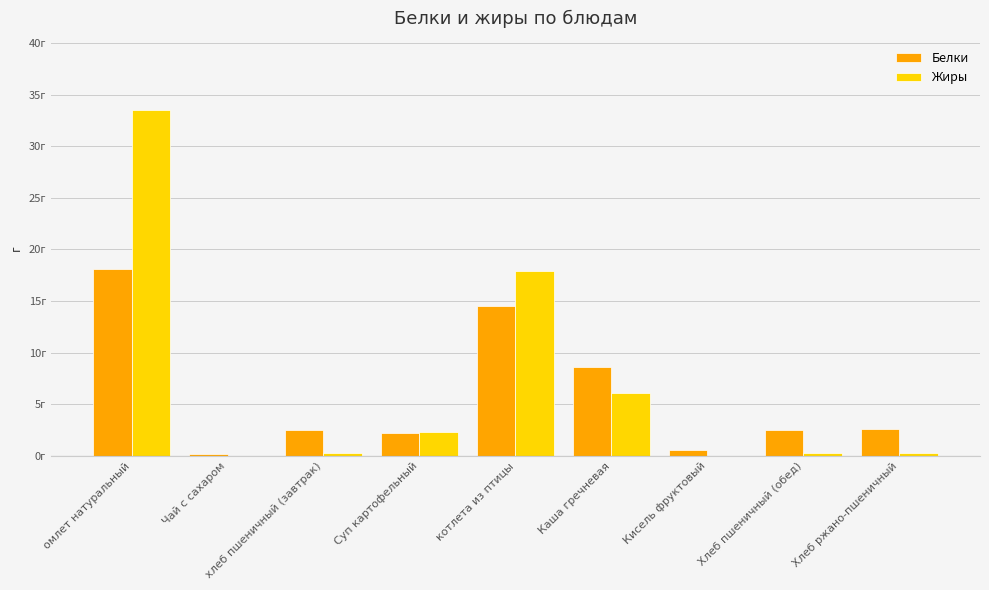

What are all the series names shown in the legend?

Белки, Жиры